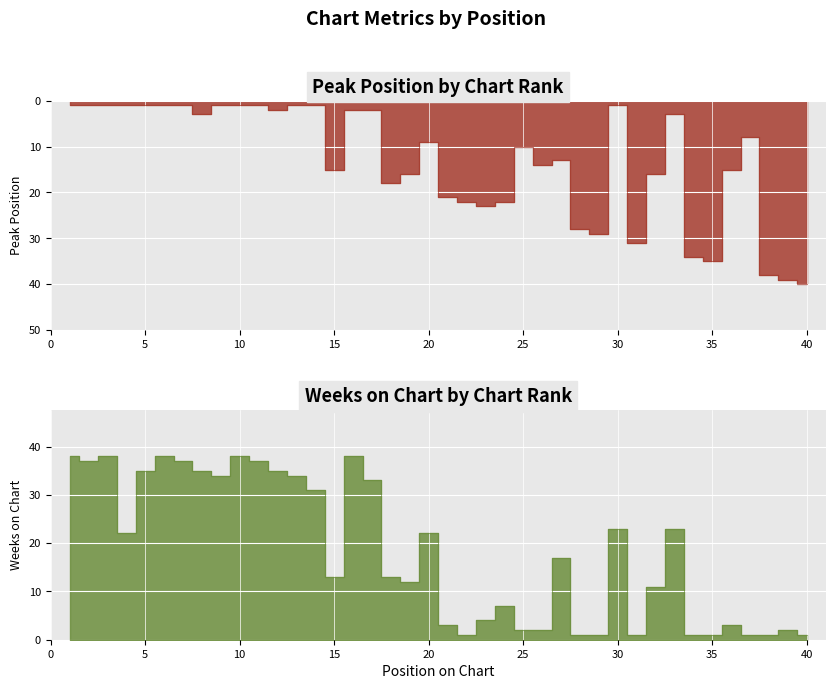

Is the value of Peak Position at 38 greater than the value of Weeks on Chart at 23?

Yes